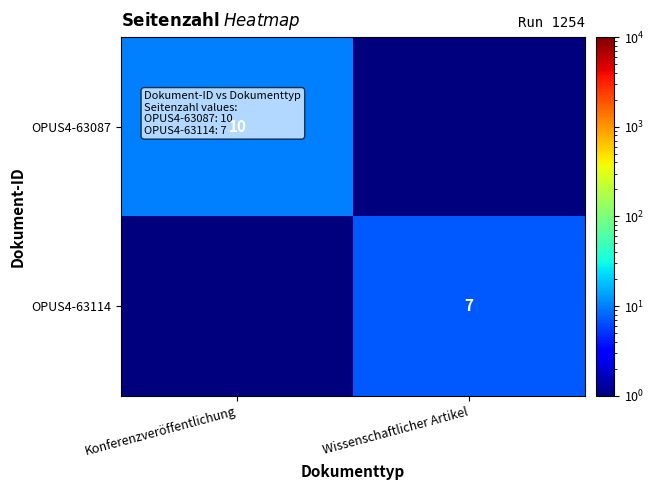

The value of OPUS4-63114 at Wissenschaftlicher Artikel is 7.0. True or false?

True